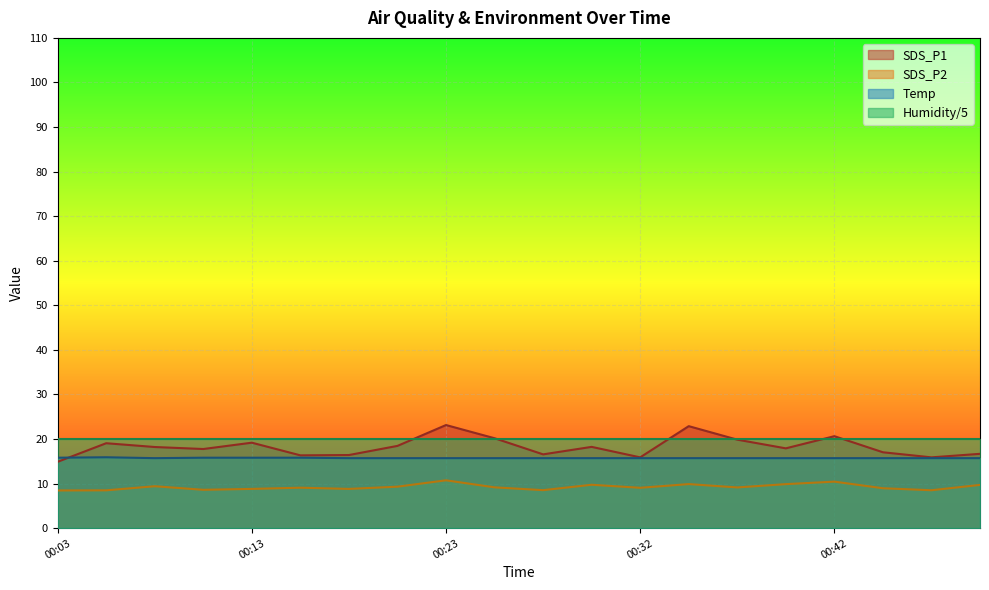

True or false: SDS_P1 has more than 0 interior local peaks.

True